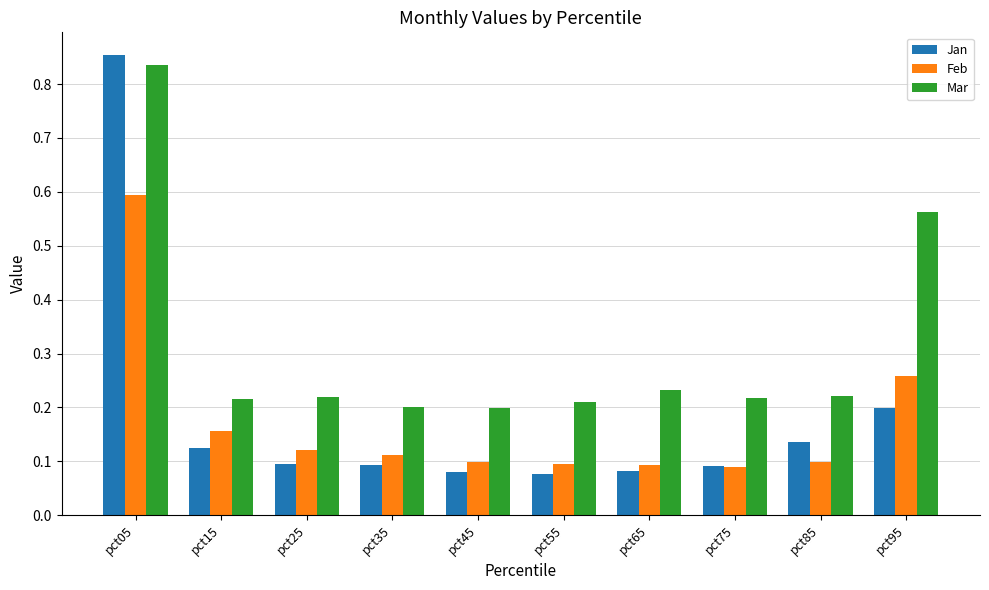

True or false: Mar has a value of 0.2 at pct35.

True